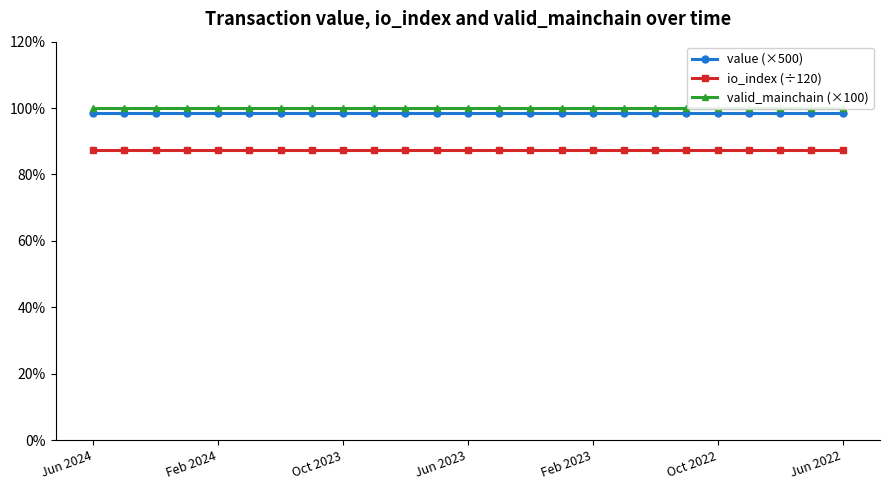

What is the sum of all value (×500) values?

2460.8